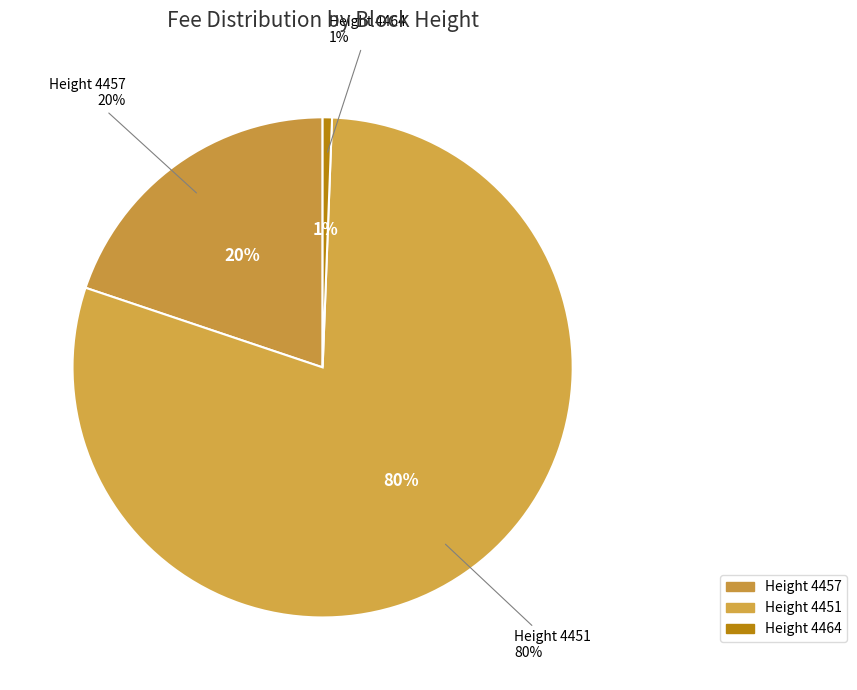

Is there a majority slice in this chart?

Yes